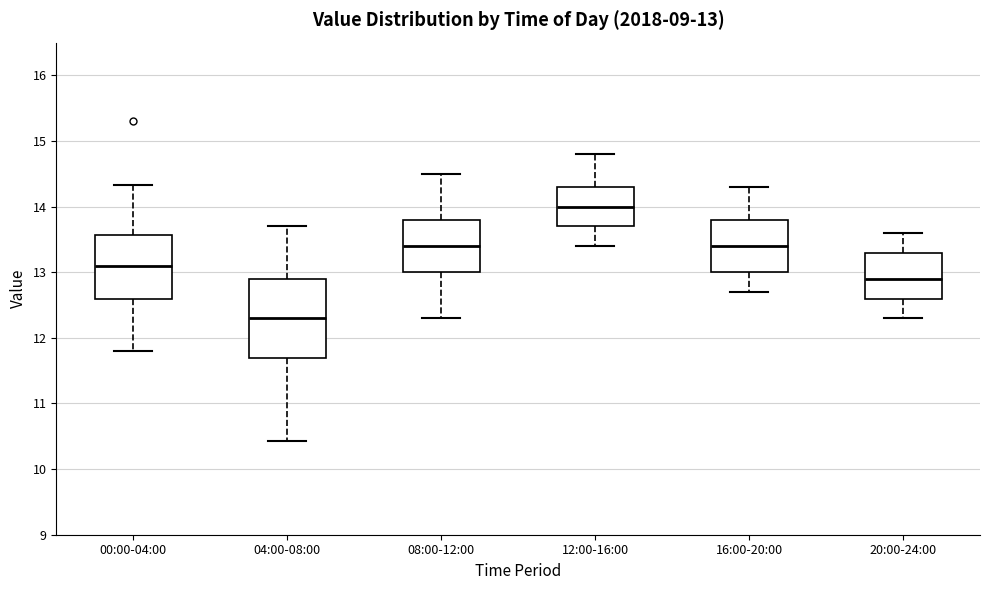

Which box's median line is the lowest?

04:00-08:00